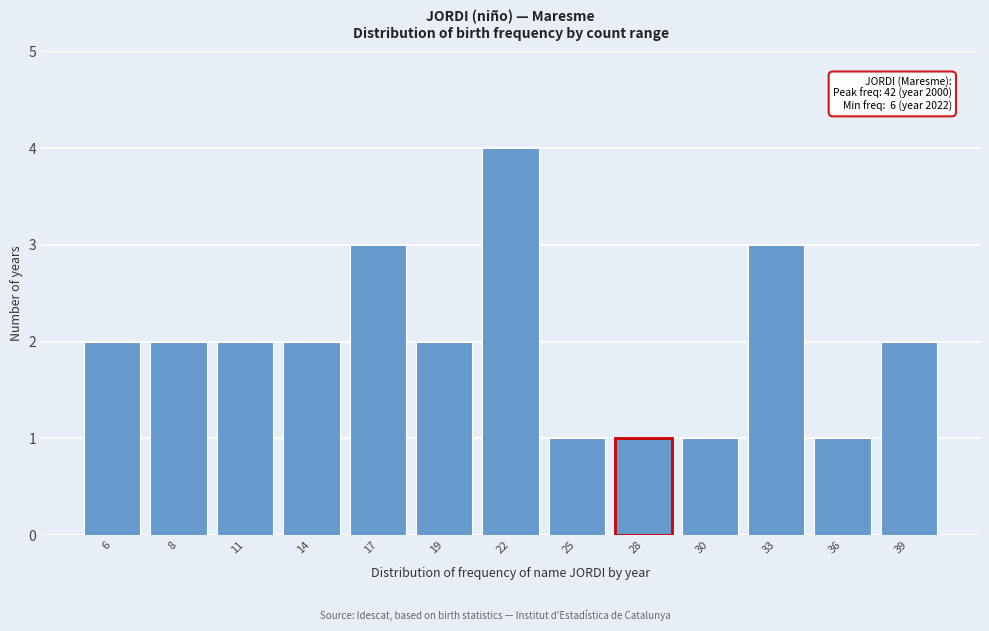

Reading left to right, what are all the values shown in this chart?

6=2	8=2	11=2	14=2	17=3	19=2	22=4	25=1	28=1	30=1	33=3	36=1	39=2